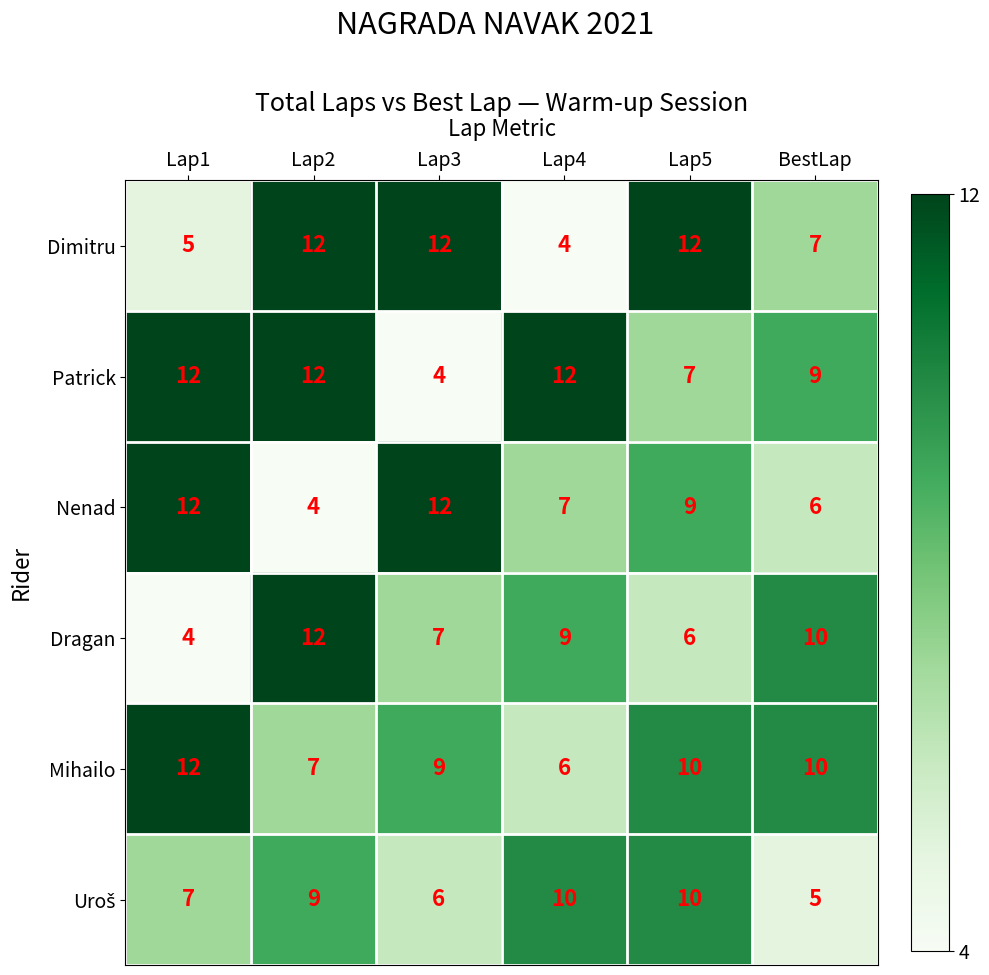

Is it true that Dragan equals 7 at Lap1?

False